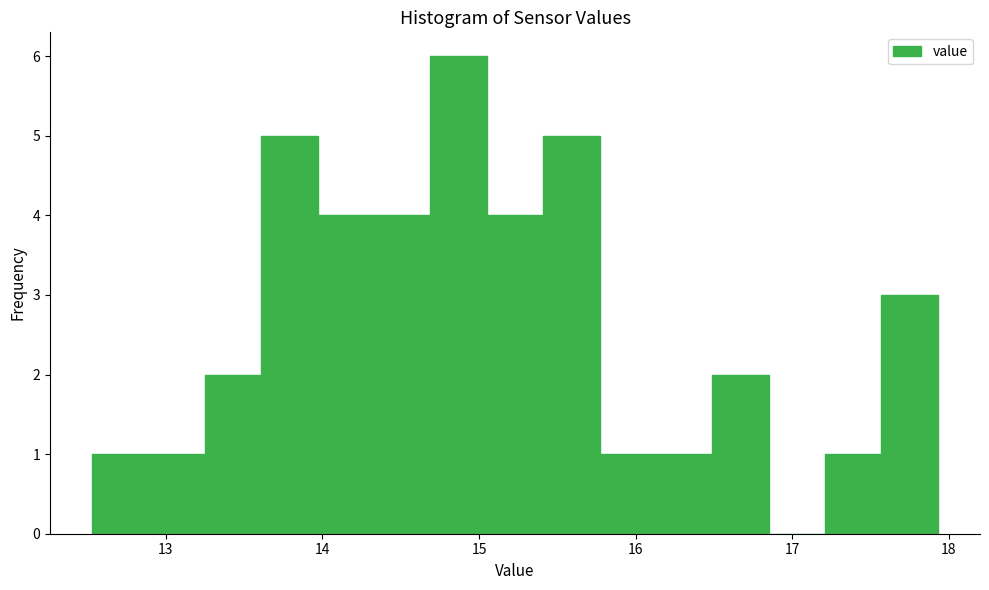

Around what value on the x-axis is the tallest bar? Give the approximate position of its centre, as read against the axis.

14.9